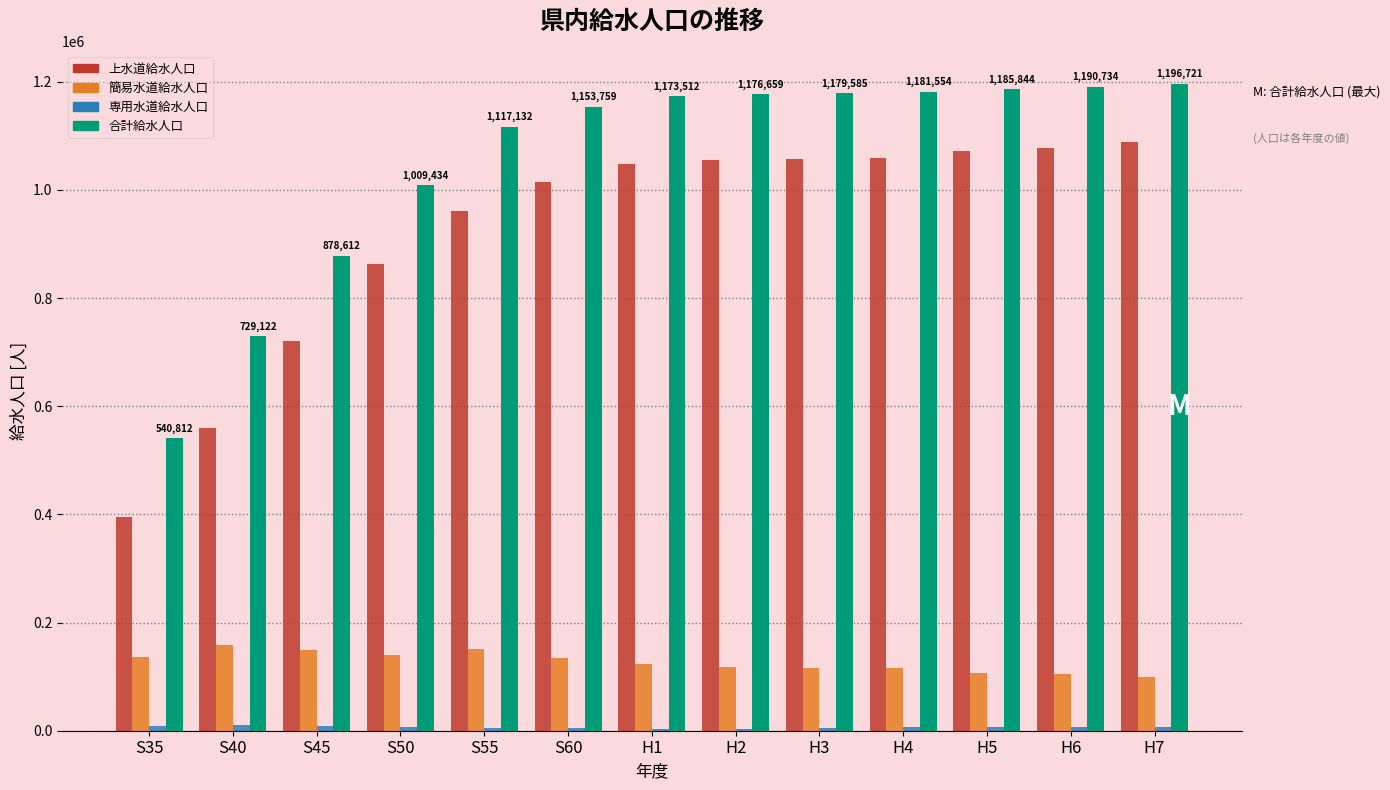

Count the number of categories in the chart.

13